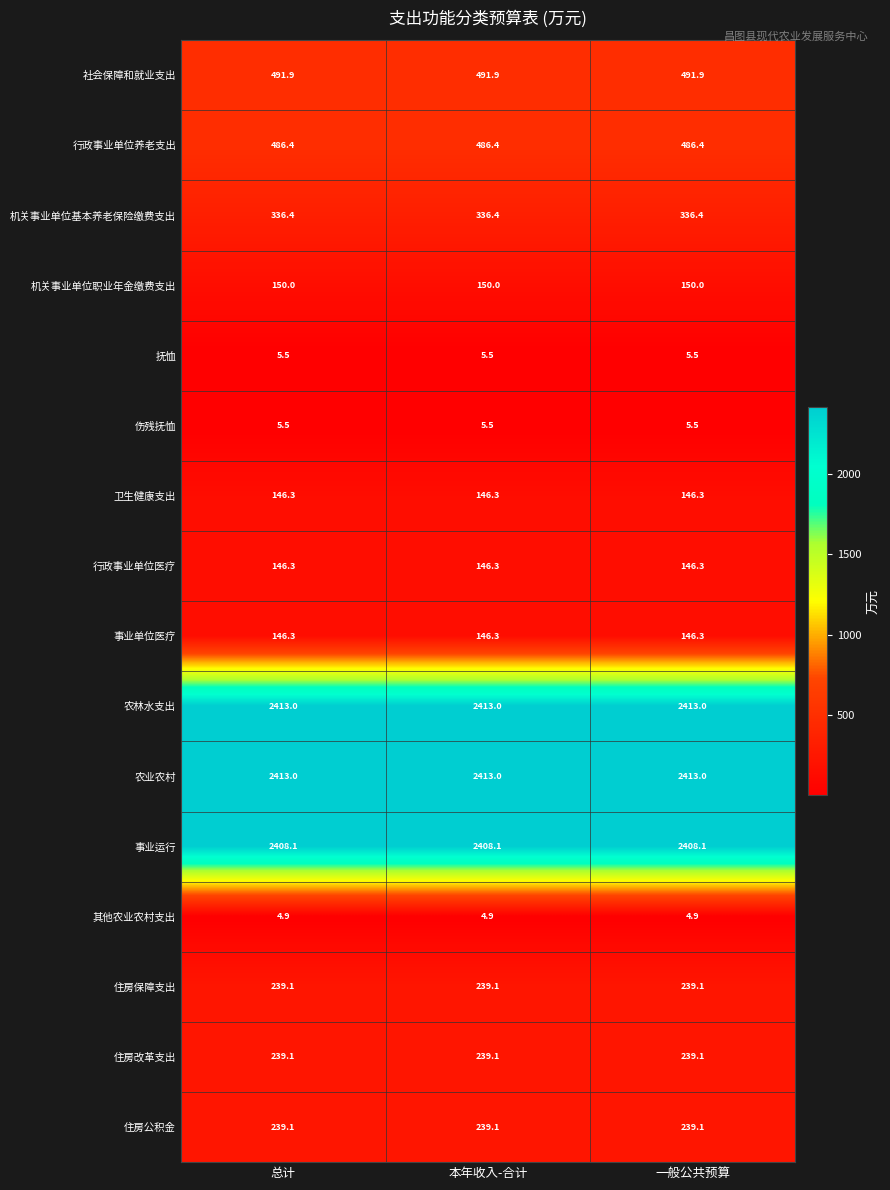

True or false: 社会保障和就业支出 has a value of 491.9 at 本年收入-合计.

True